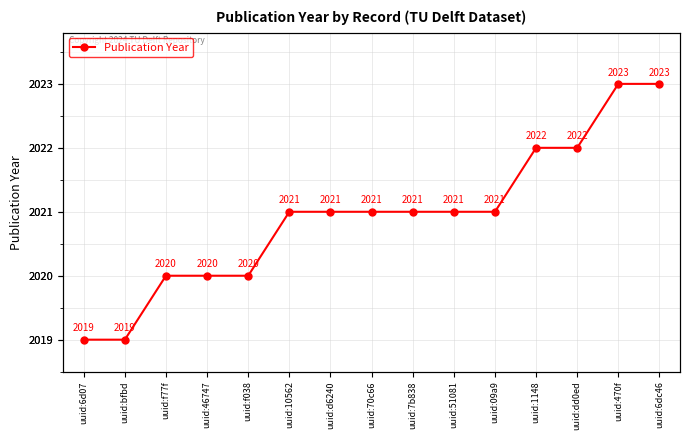

List the labels in order of value, smallest first.

uuid:6d07, uuid:bfbd, uuid:f77f, uuid:46747, uuid:f038, uuid:10562, uuid:d6240, uuid:70c66, uuid:7b838, uuid:51081, uuid:09a9, uuid:1148, uuid:dd0ed, uuid:470f, uuid:6dc46